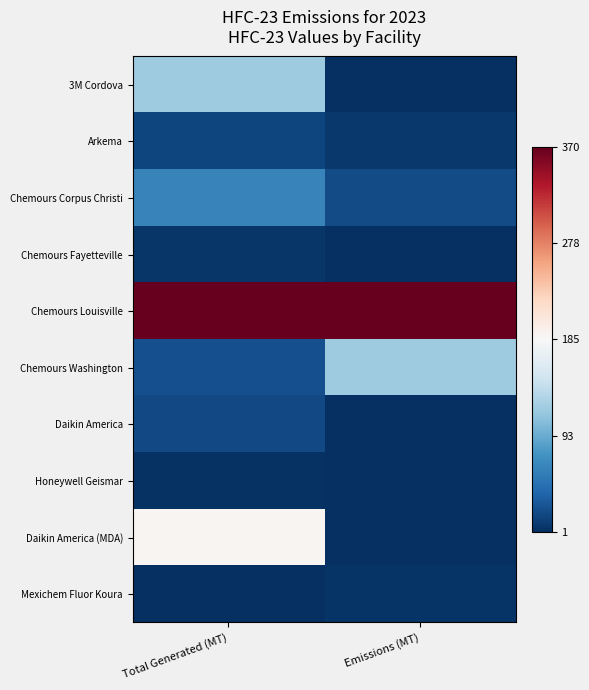

At which category does the chart reach its minimum across all series?

Emissions (MT)